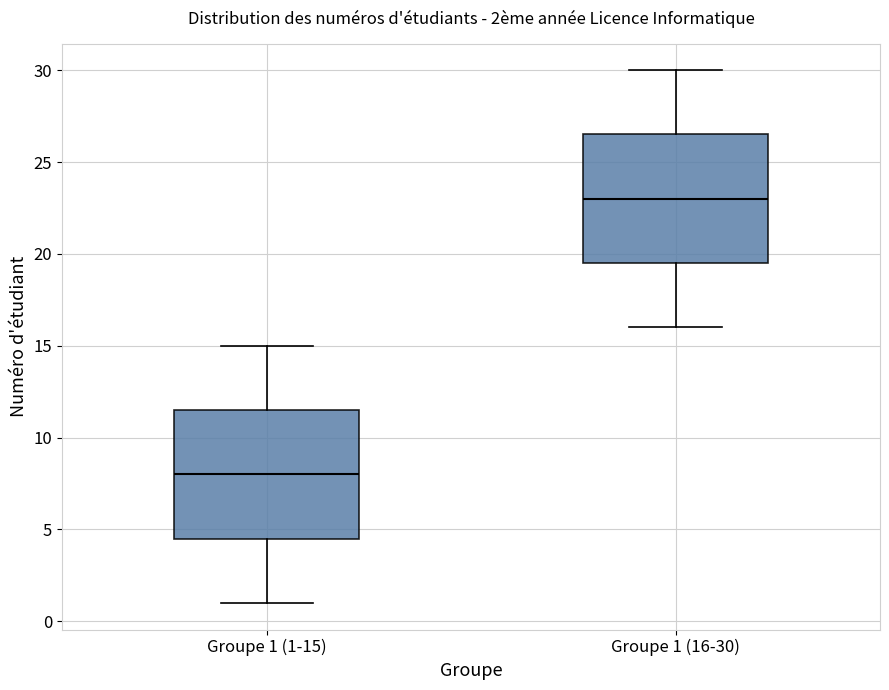

Which box has the highest median line?

Groupe 1 (16-30)